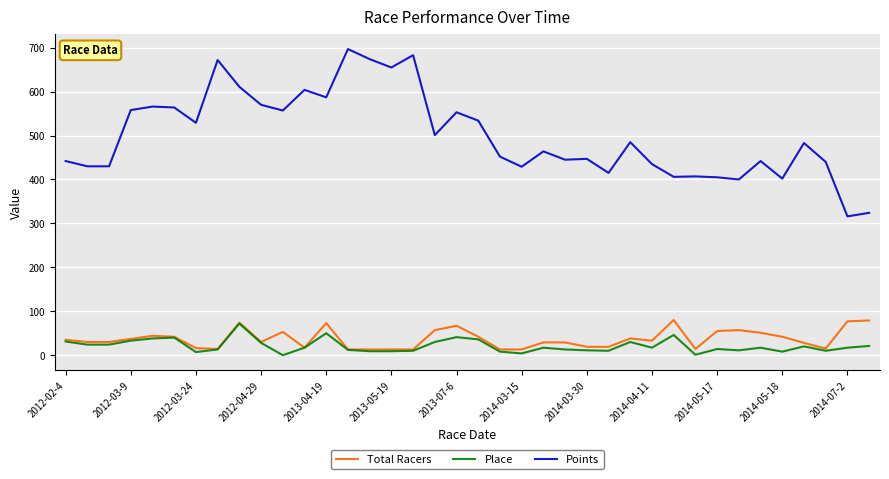

What are all the series names shown in the legend?

Total Racers, Place, Points